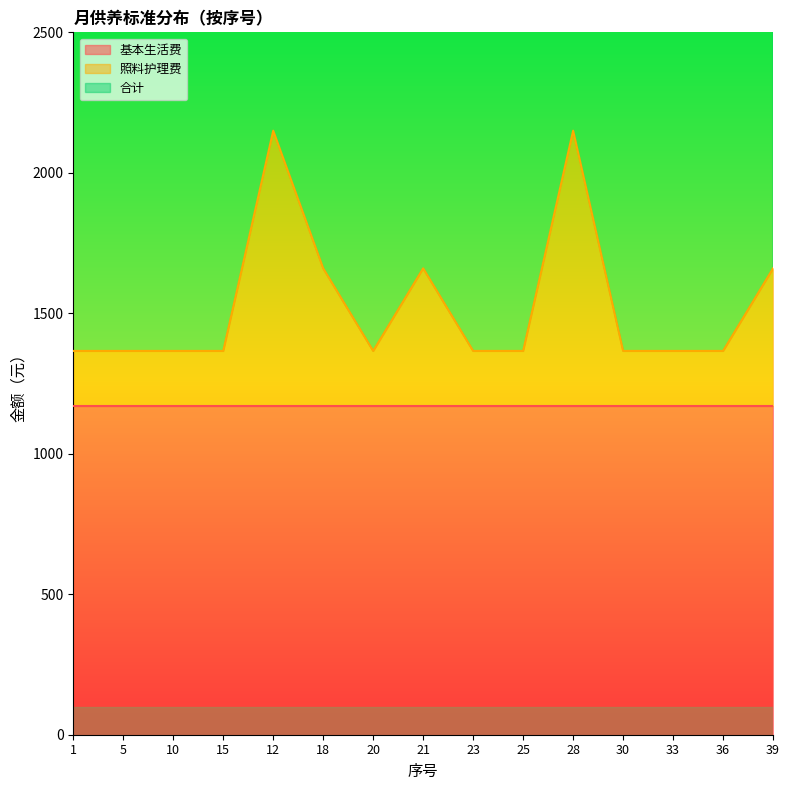

At which label does 照料护理费 reach its peak?

12